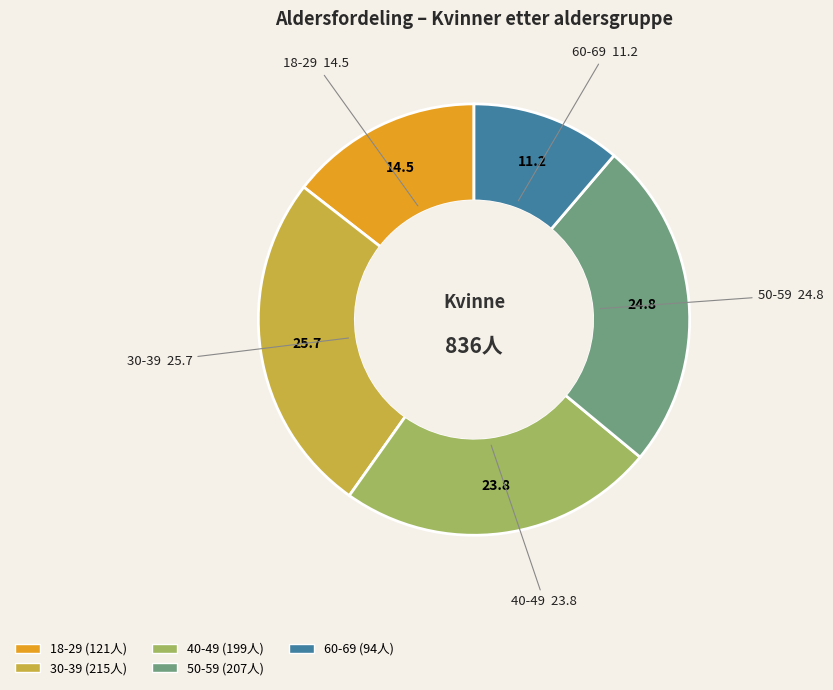

Is there any slice that represents more than half of the pie?

No